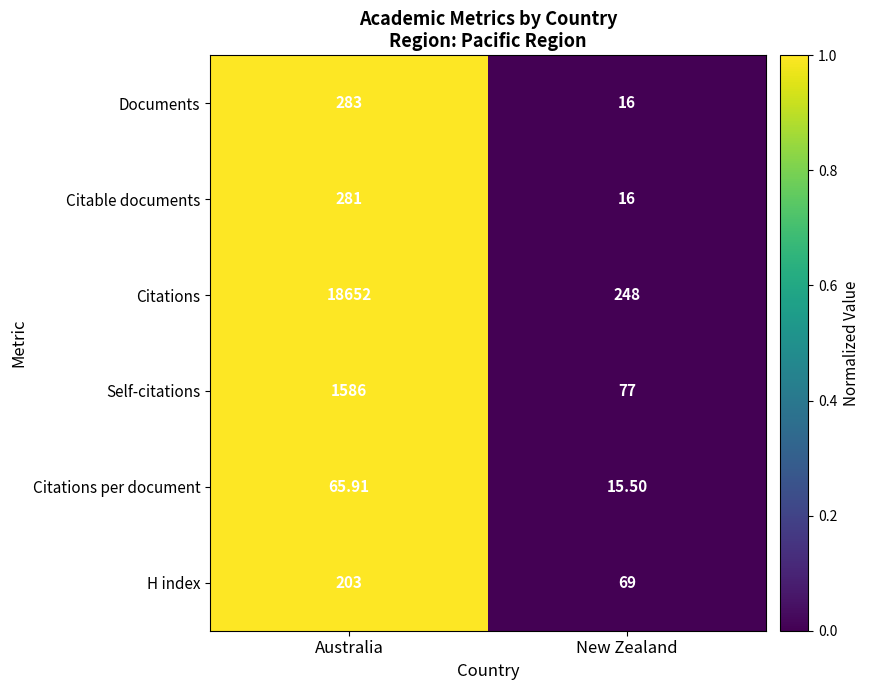

Is the value of Documents at Australia greater than the value of Citable documents at Australia?

Yes